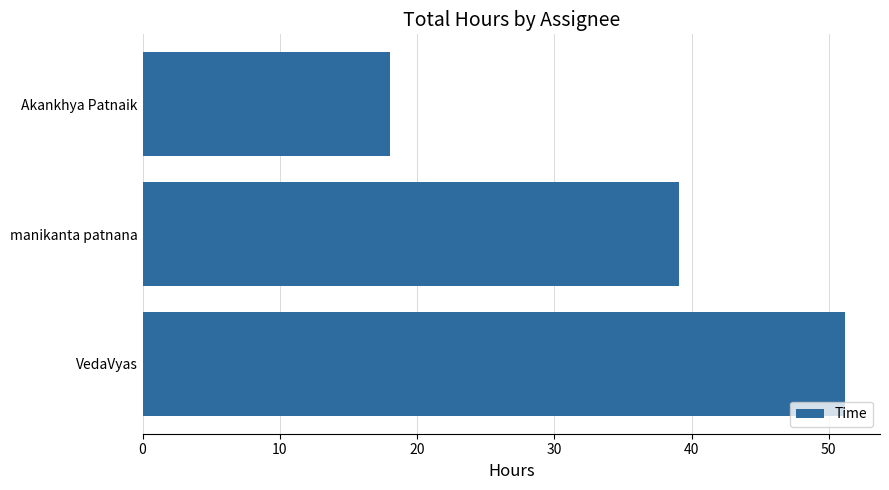

The value at manikanta patnana is 20.1. True or false?

False